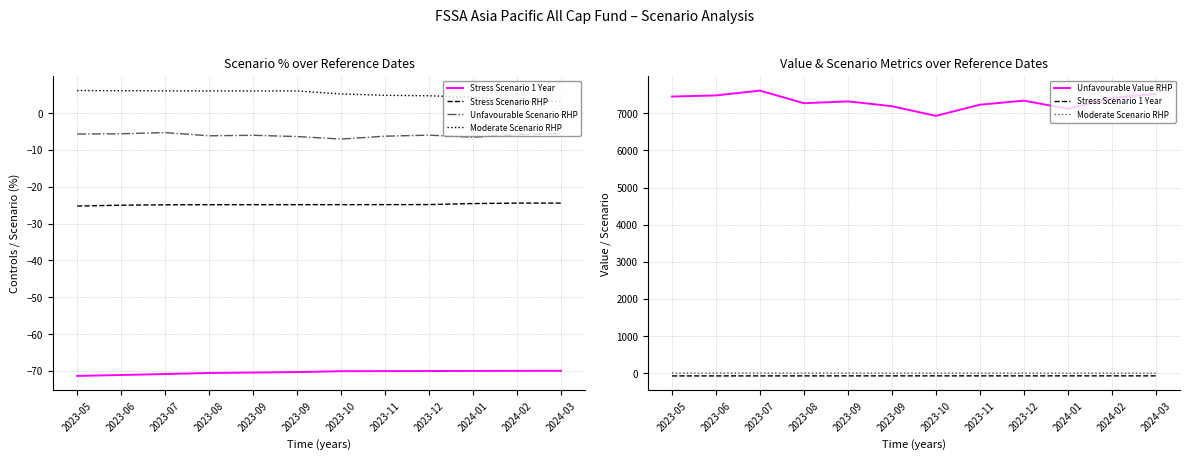

True or false: Unfavourable Value RHP and Stress Scenario RHP cross at least once.

False